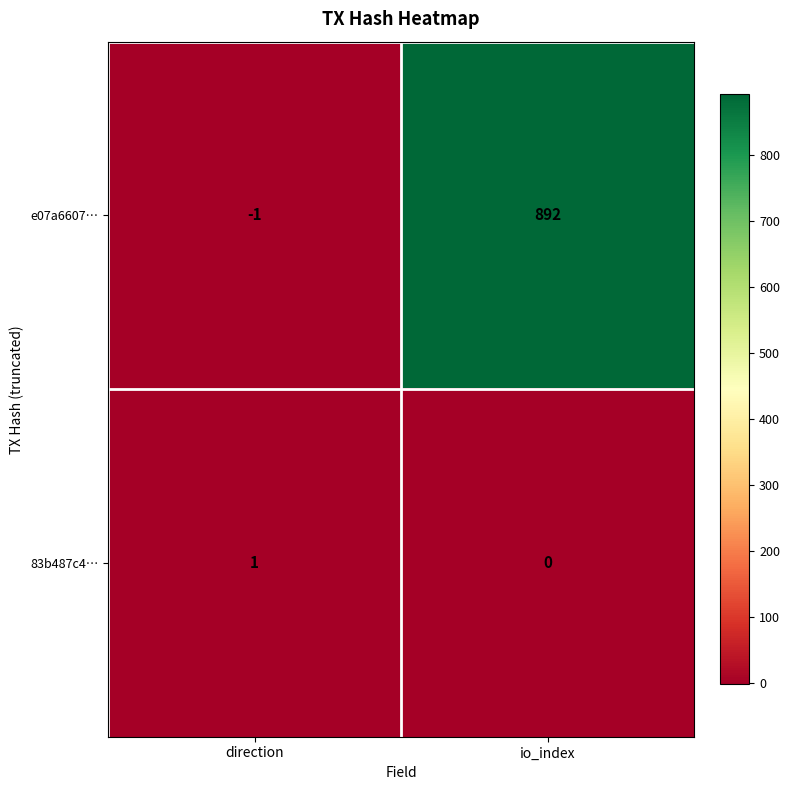

What is the sum of all e07a6607… values?

891